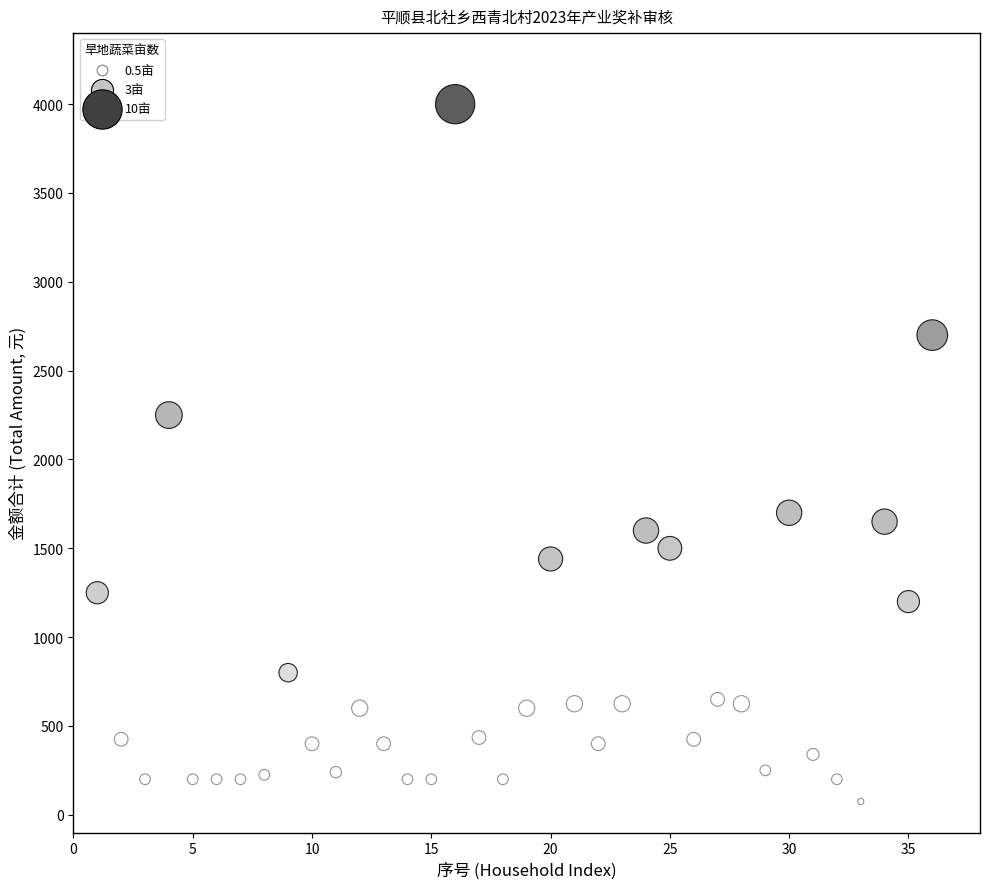

What Y value in the scatter plot is closest to 2037?

2250